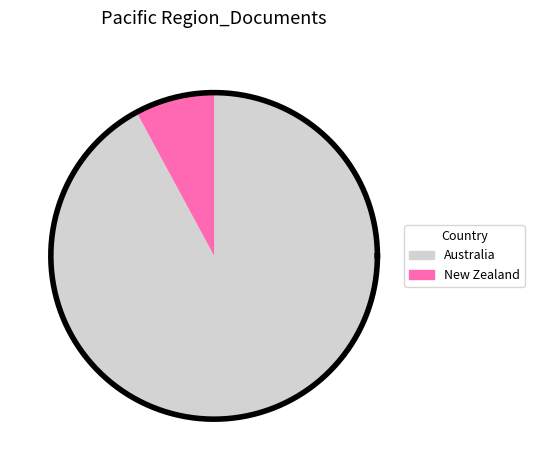

Count the number of slices in the pie.

2